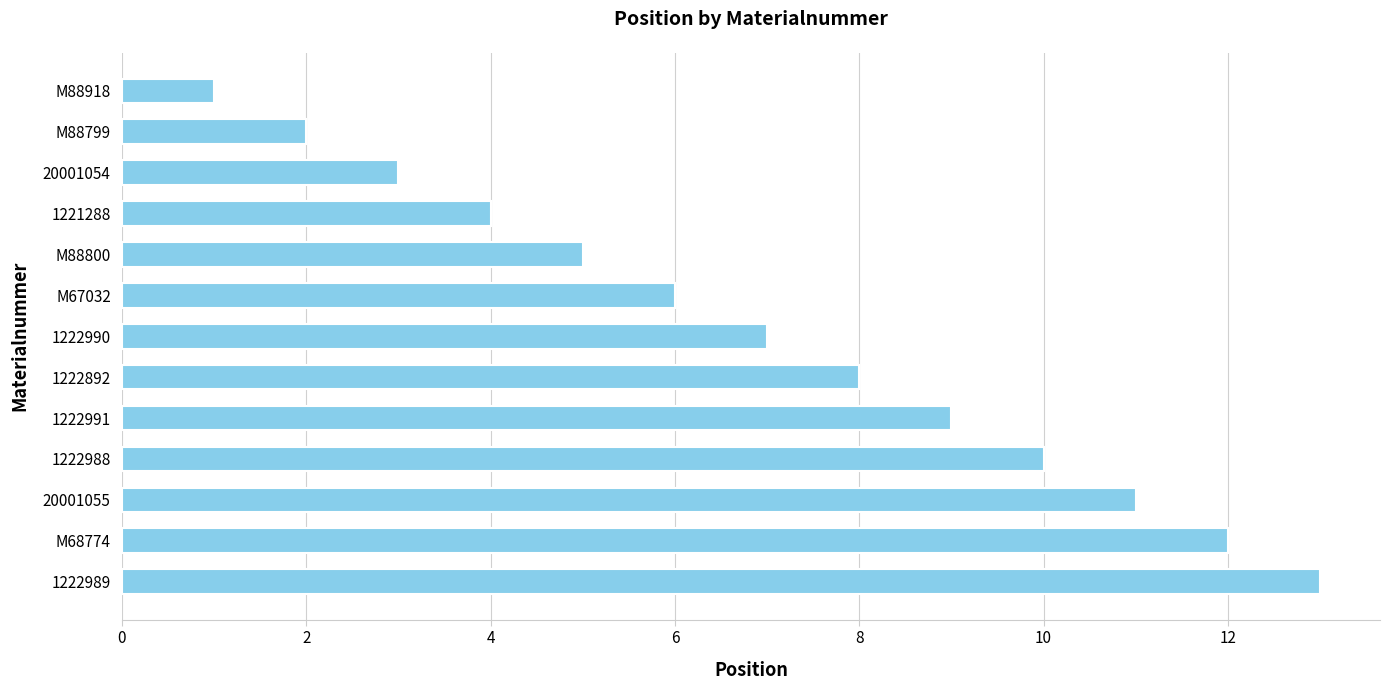

Which category has the lowest value across all series?

M88918